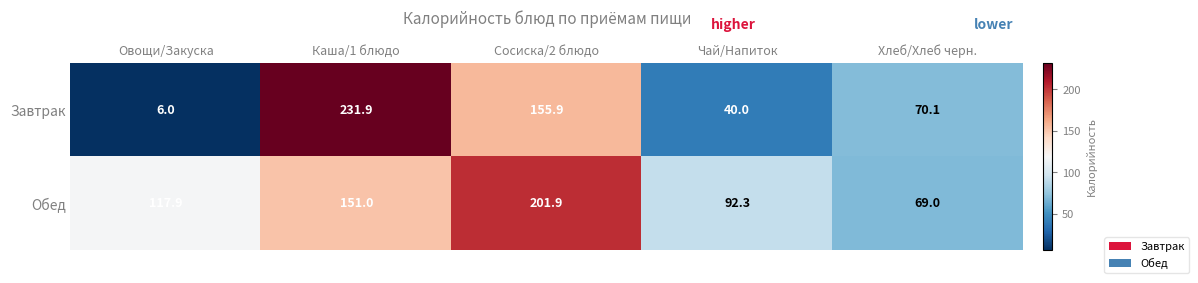

Is the value of Обед at Сосиска/2 блюдо greater than the value of Завтрак at Чай/Напиток?

Yes